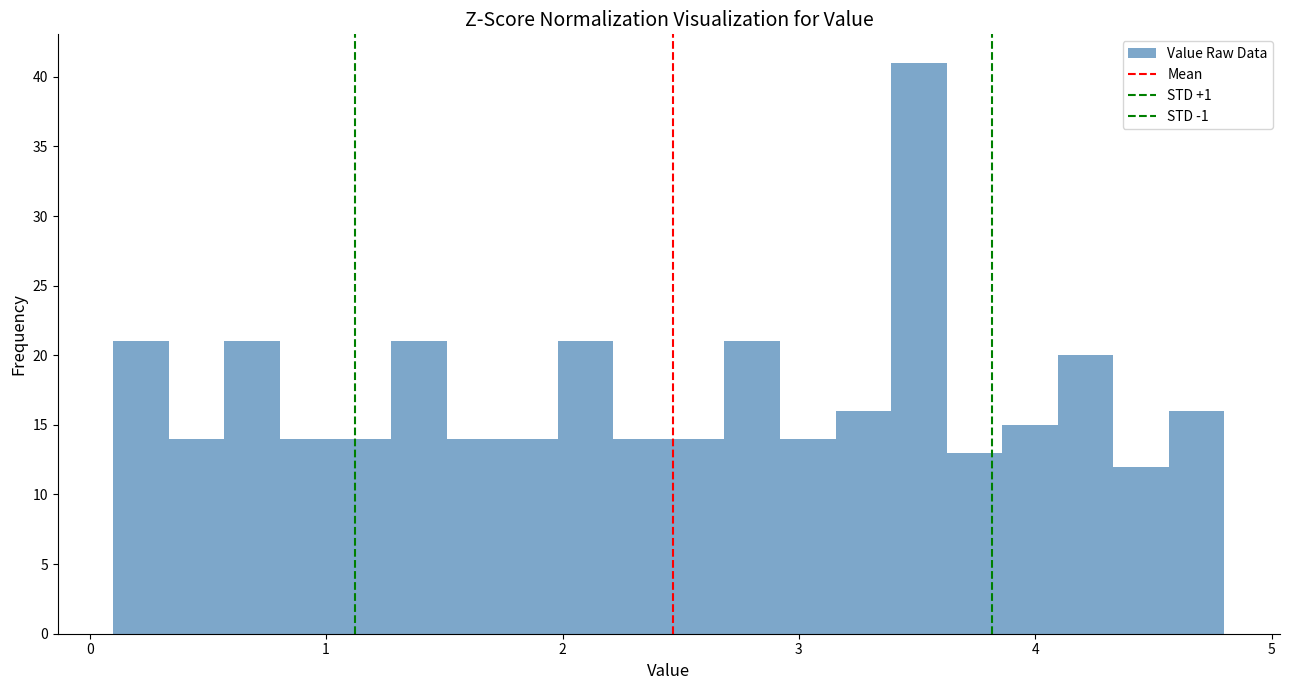

Around what value on the x-axis is the tallest bar? Give the approximate position of its centre, as read against the axis.

3.5